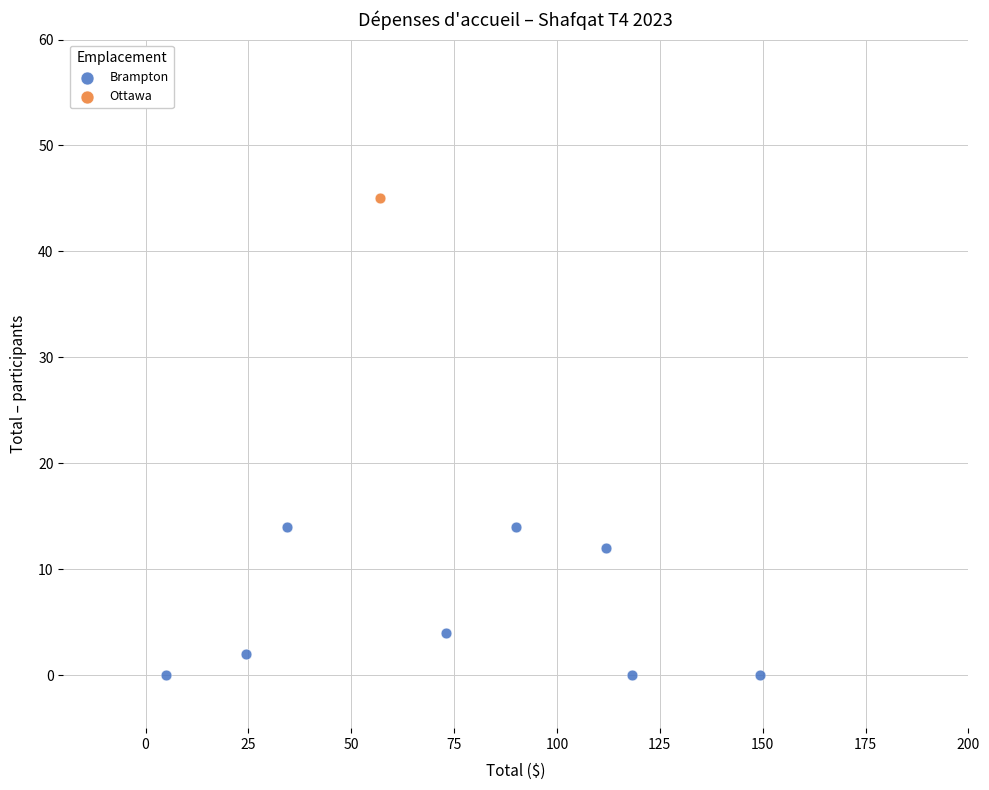

What are all the series names shown in the legend?

Brampton, Ottawa